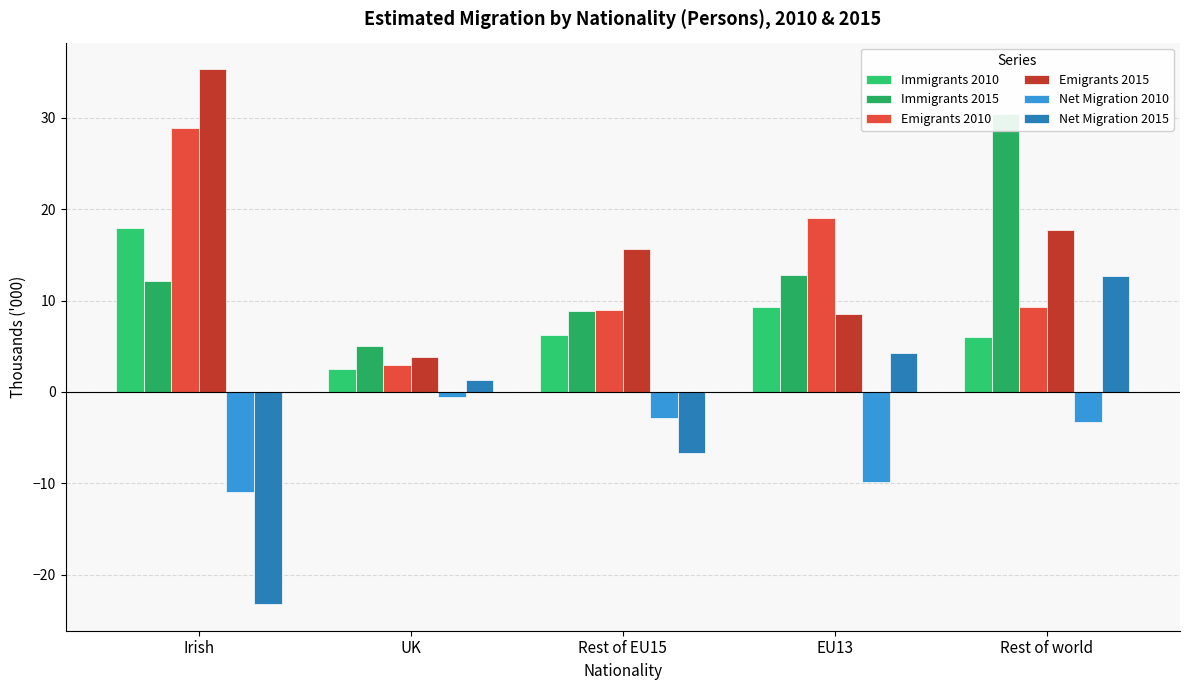

What is the greatest value displayed?

35.3